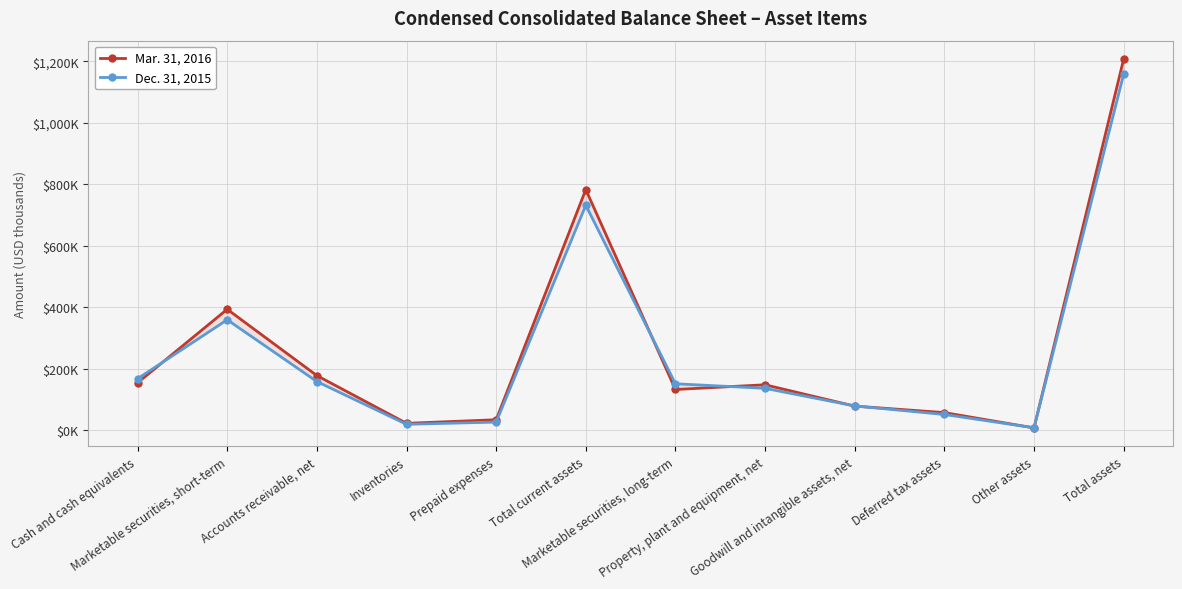

Which series changed the most between Inventories and Marketable securities, long-term?

Dec. 31, 2015